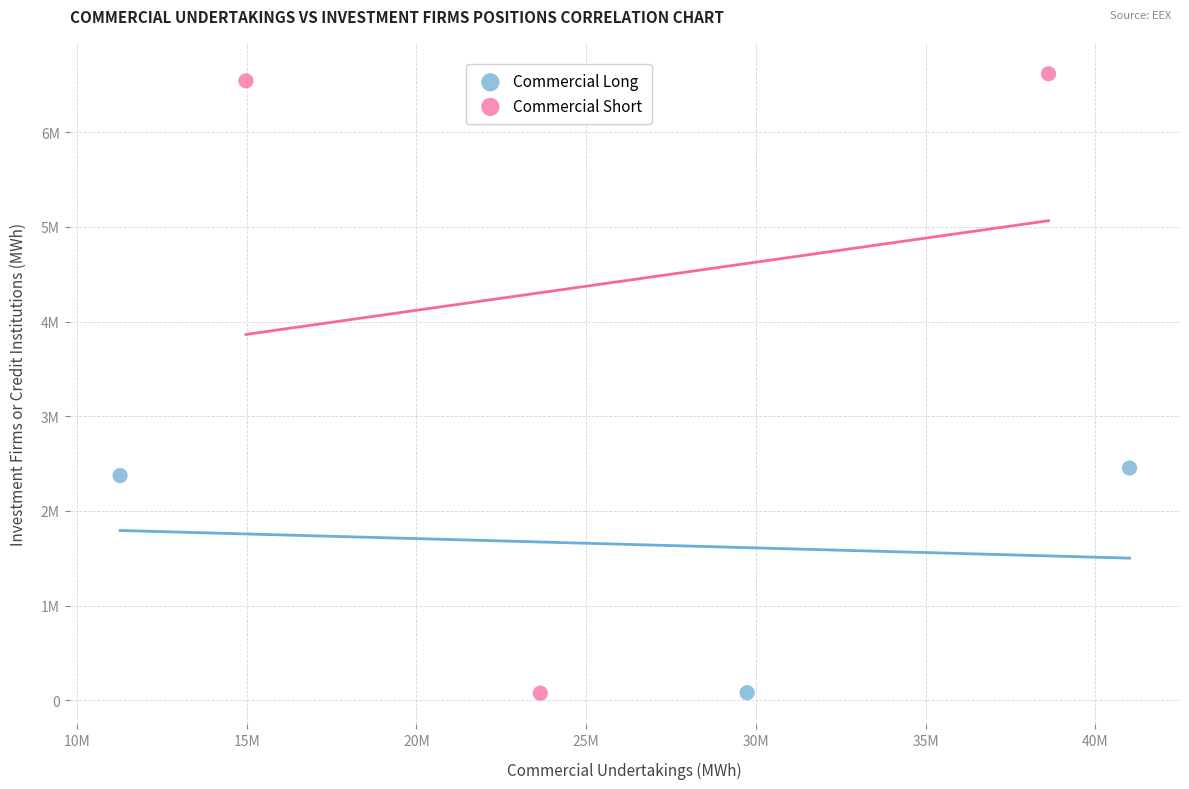

Which series reaches the maximum Y coordinate?

Commercial Short